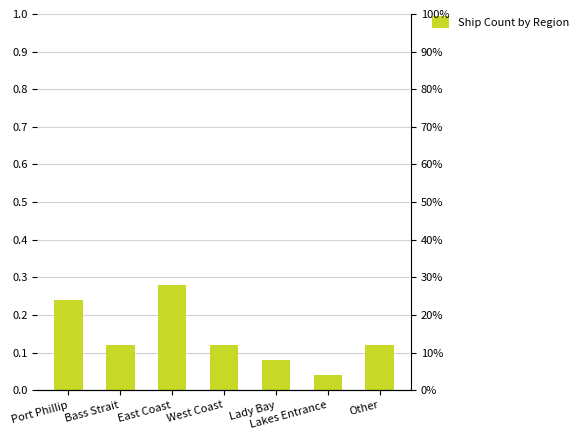

Are the bars grouped side by side (vs. stacked)?

No